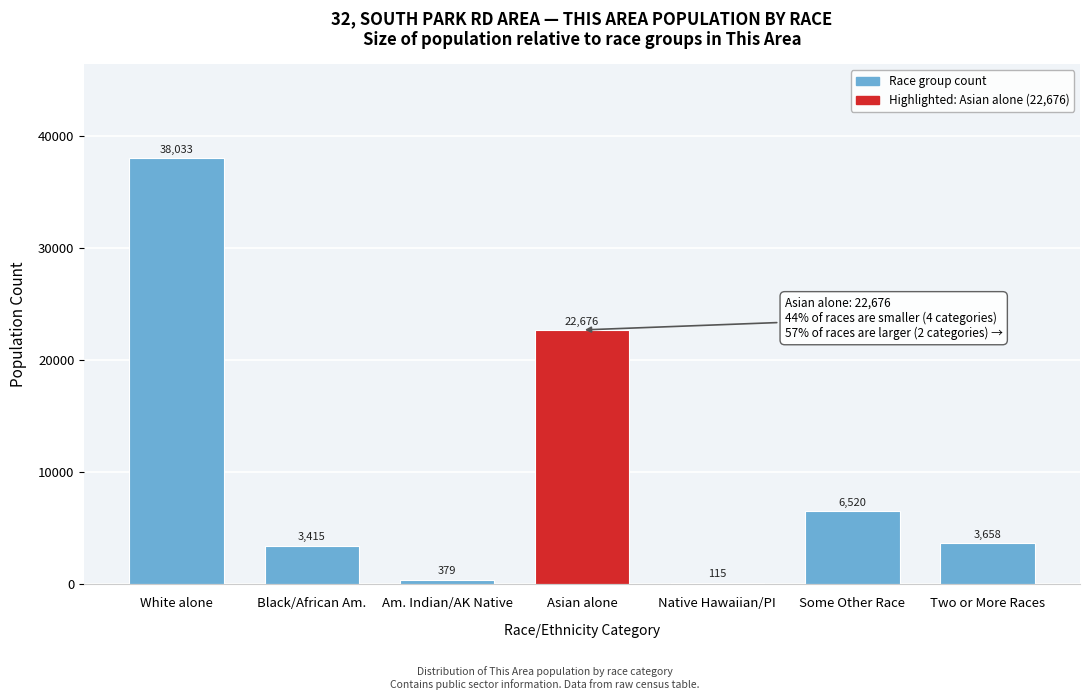

Reading left to right, transcribe all the data shown in this chart.

White alone=38033	Black/African Am.=3415	Am. Indian/AK Native=379	Asian alone=22676	Native Hawaiian/PI=115	Some Other Race=6520	Two or More Races=3658